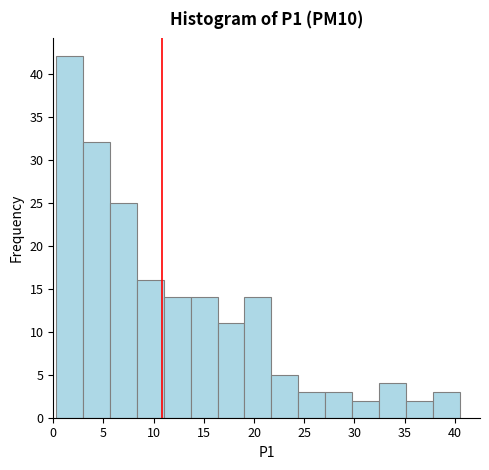

Reading left to right, transcribe this chart: for each bar, give the range it covers on the x-axis and its height. Neither the bar edges nor the heights are printed on the chart, so give them approximately, as read against the axes.

0.5 to 3.0: 42
3.0 to 5.5: 32
5.5 to 8.5: 25
8.5 to 11.0: 16
11.0 to 13.5: 14
13.5 to 16.5: 14
16.5 to 19.0: 11
19.0 to 21.5: 14
21.5 to 24.5: 5
24.5 to 27.0: 3
27.0 to 30.0: 3
30.0 to 32.5: 2
32.5 to 35.0: 4
35.0 to 38.0: 2
38.0 to 40.5: 3